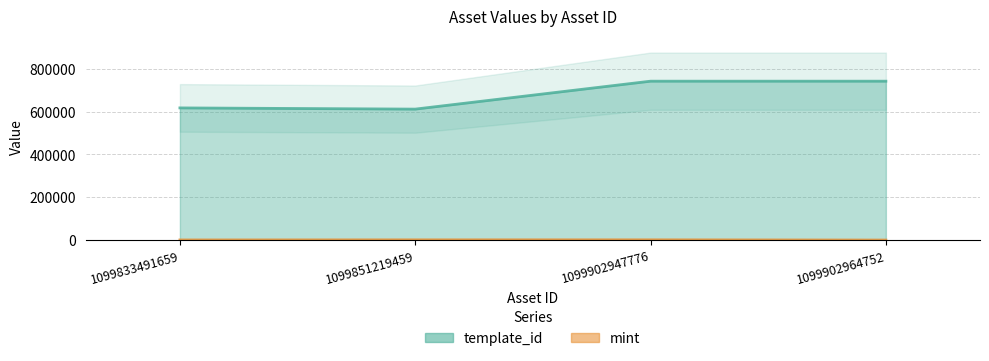

List the series in order of their overall mean, lowest first.

mint, template_id